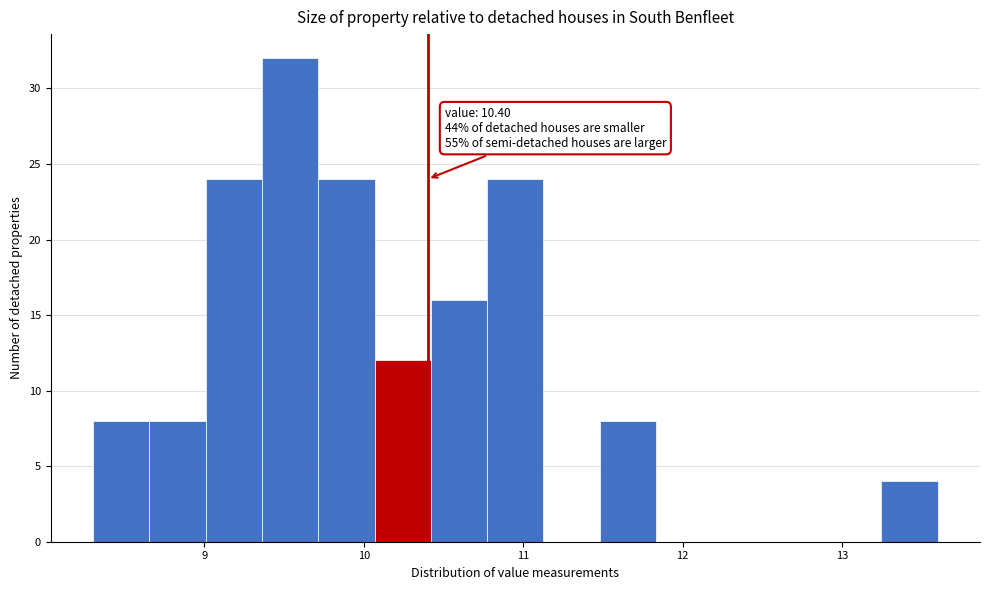

Read against the x-axis, roughly where is the centre of the tallest bar?

9.5